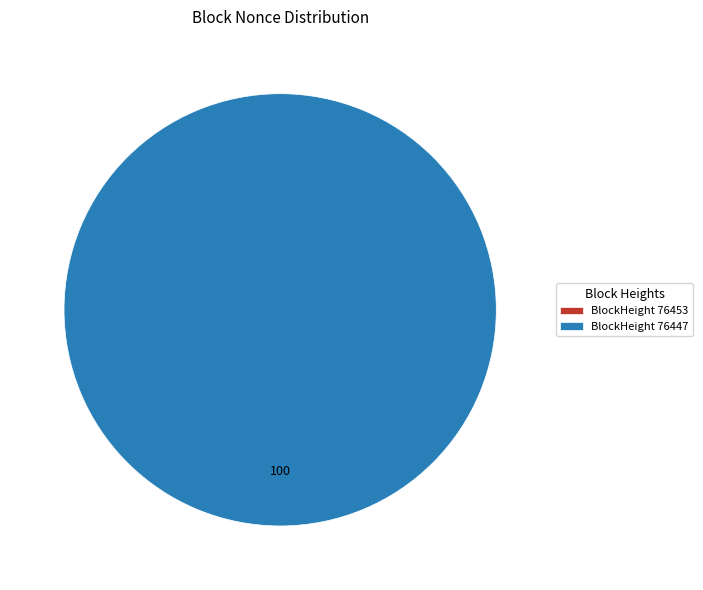

Is it true that 76453 is 0% of the pie?

True